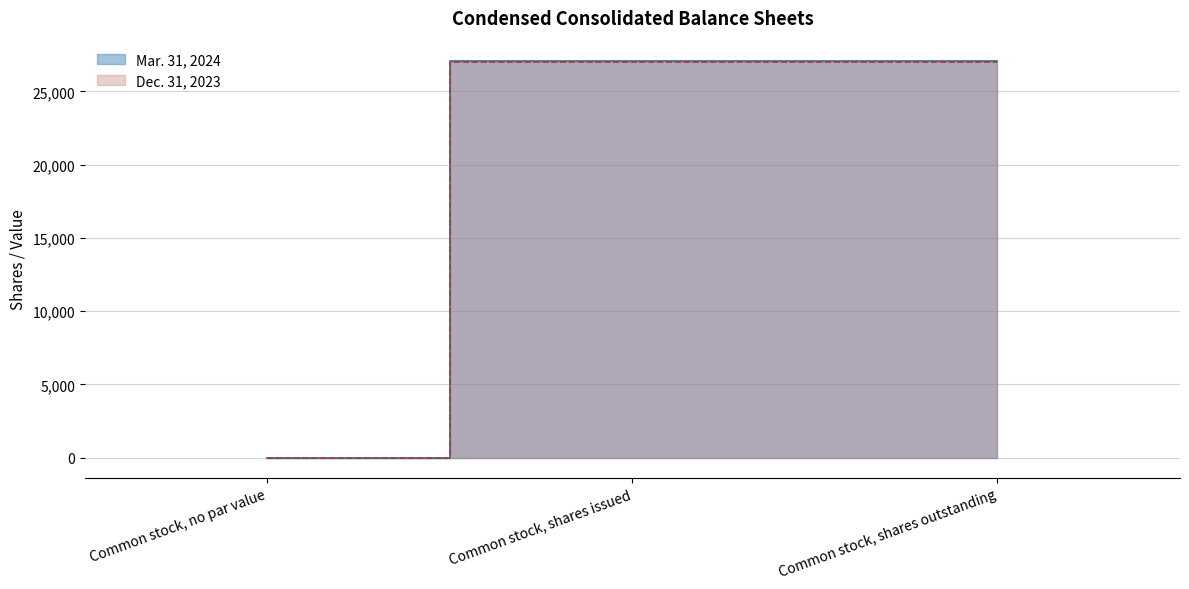

Is the value of Mar. 31, 2024 at Common stock, no par value greater than the value of Dec. 31, 2023 at Common stock, shares issued?

No